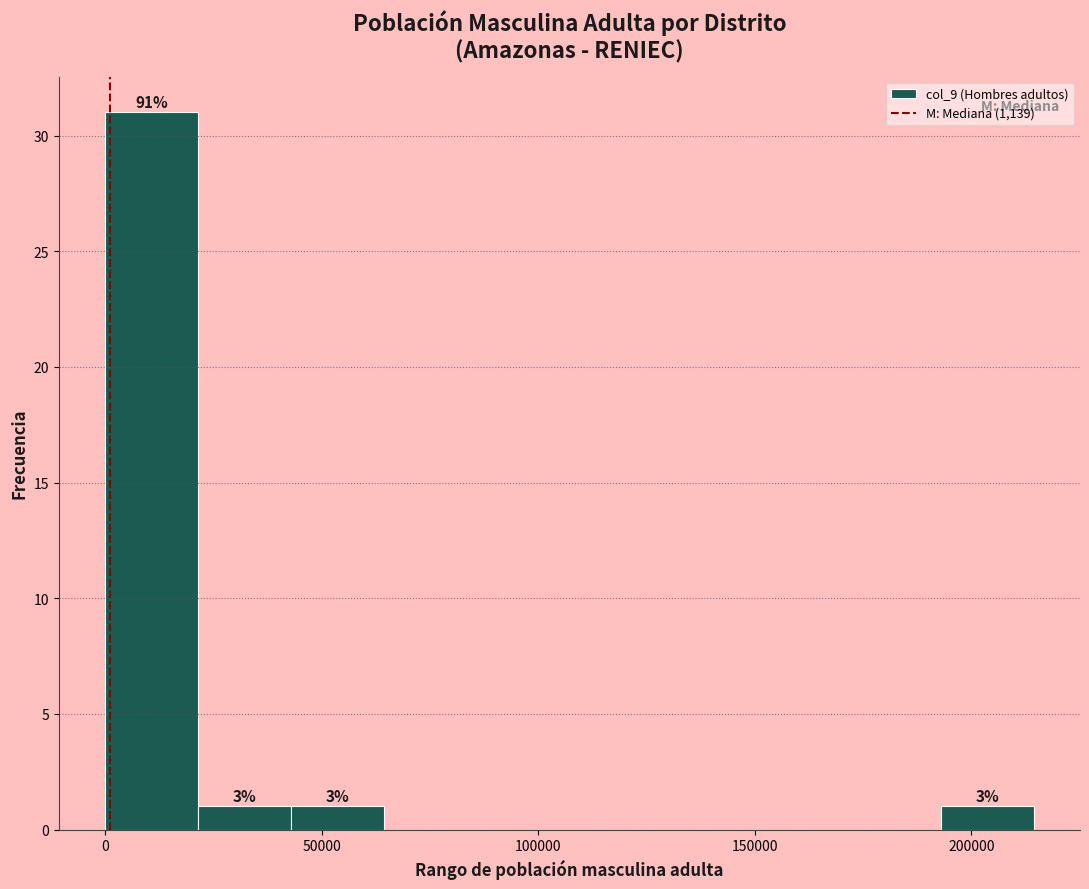

Over which range of the x-axis is the bar tallest?

0 to 20000